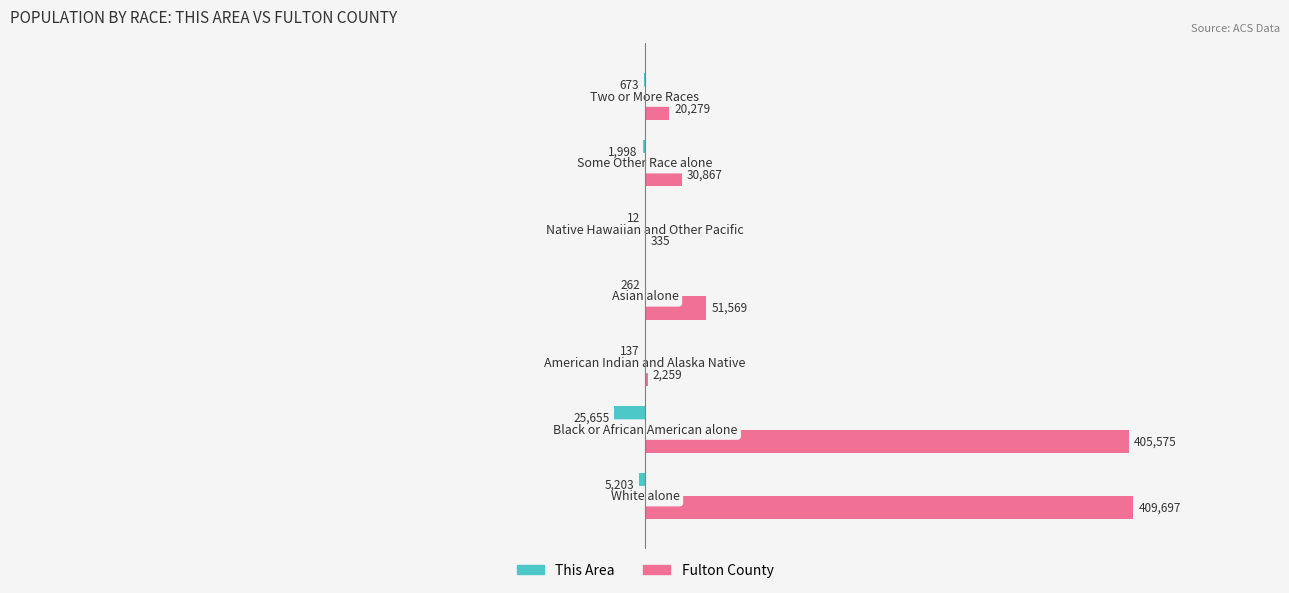

What is the sum of all This Area values?

-33940